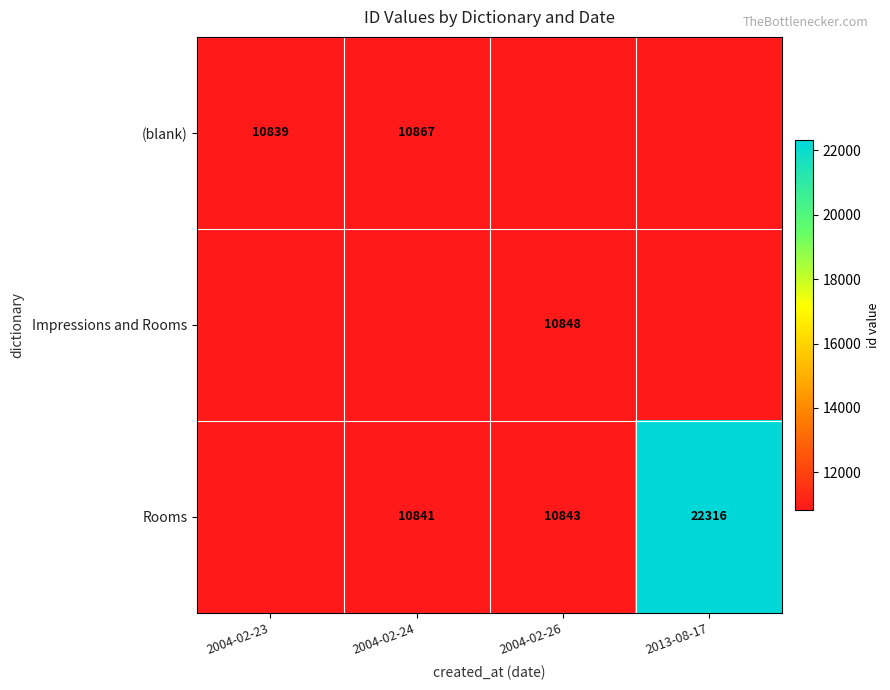

The value of (blank) at 2004-02-23 is 4769. True or false?

False